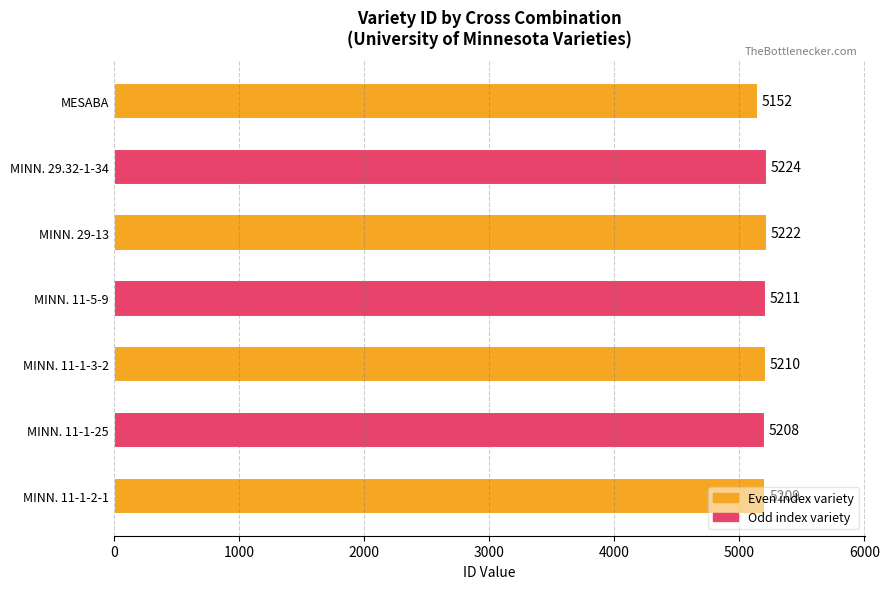

How many bars are there in total?

7